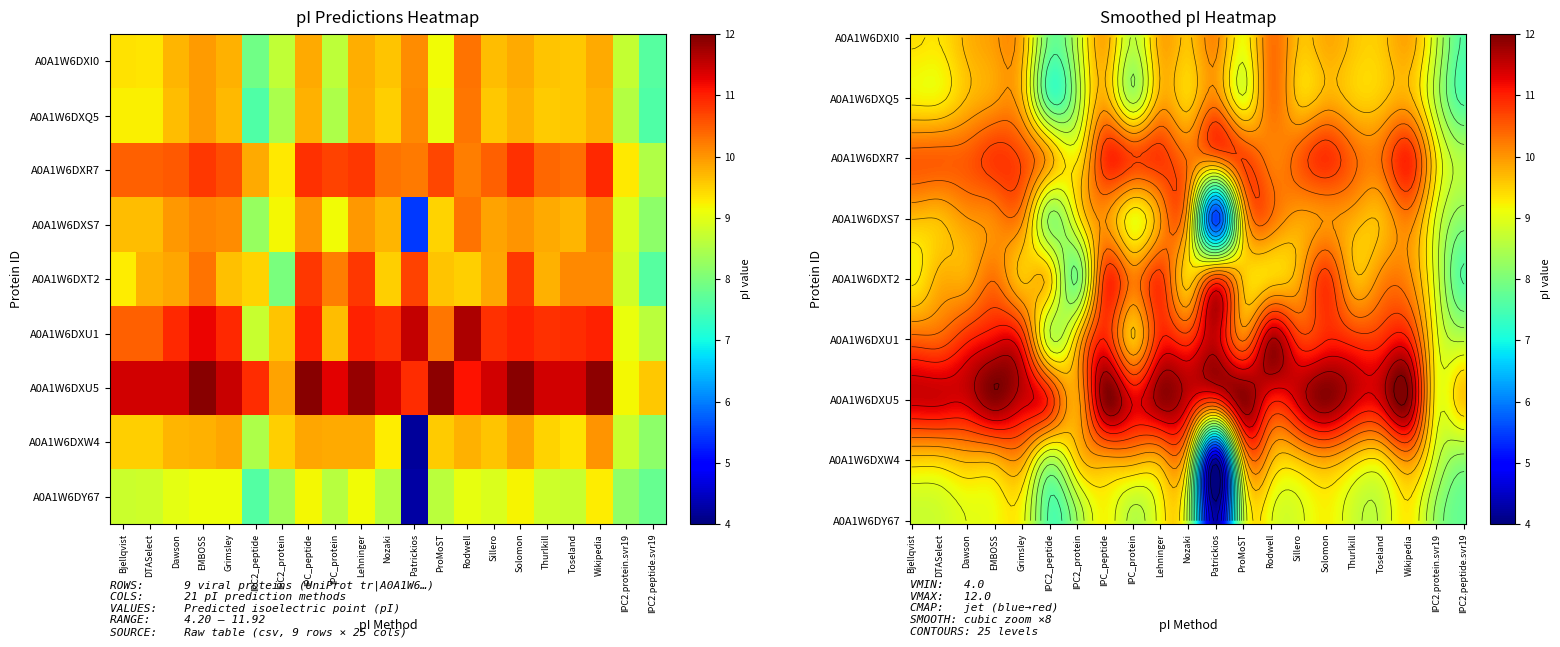

Rank the series by their maximum value, from lowest to highest.

tr|A0A1W6DY67, tr|A0A1W6DXW4, tr|A0A1W6DXQ5, tr|A0A1W6DXI0, tr|A0A1W6DXS7, tr|A0A1W6DXT2, tr|A0A1W6DXR7, tr|A0A1W6DXU1, tr|A0A1W6DXU5